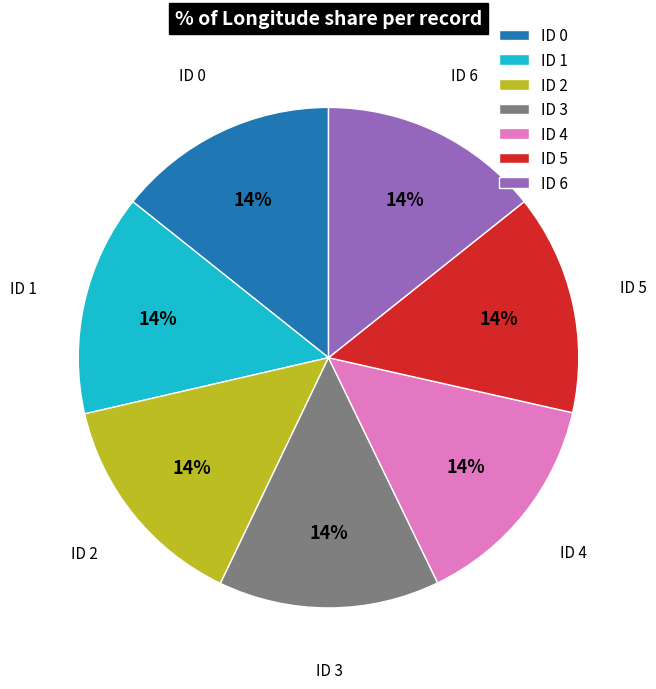

To the nearest percent, what portion does ID 0 represent?

14%